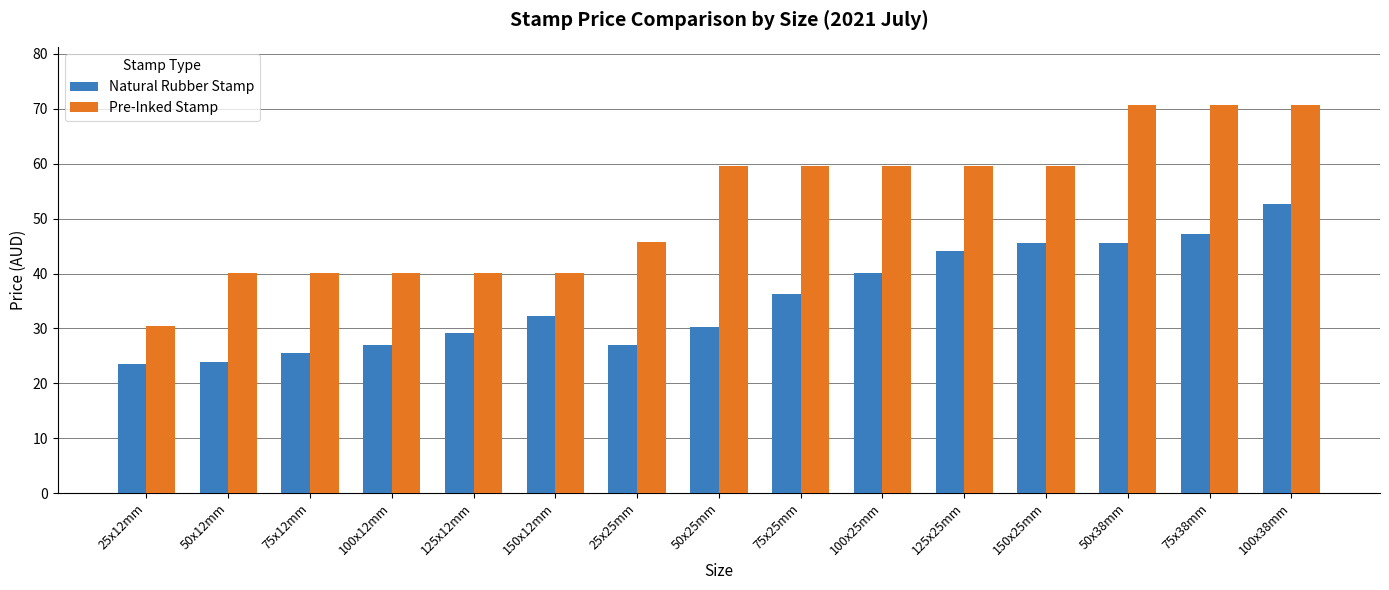

What is the value of the Pre-Inked Stamp bar at the 8th from the left?

59.6